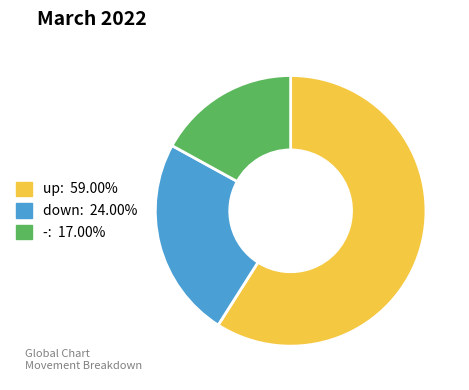

Does up represent more than half of the total?

Yes